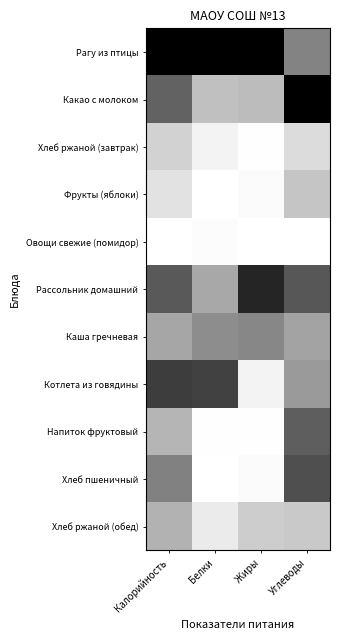

Reading left to right, list all the values displayed in this chart.

Рагу из птицы: Калорийность=1.0	Белки=1.0	Жиры=1.0	Углеводы=0.5
Какао с молоком: Калорийность=0.6	Белки=0.2	Жиры=0.3	Углеводы=1.0
Хлеб ржаной (завтрак): Калорийность=0.2	Белки=0.0	Жиры=0.0	Углеводы=0.1
Фрукты (яблоки): Калорийность=0.1	Белки=0.0	Жиры=0.0	Углеводы=0.2
Овощи свежие (помидор): Калорийность=0.0	Белки=0.0	Жиры=0.0	Углеводы=0.0
Рассольник домашний: Калорийность=0.6	Белки=0.3	Жиры=0.9	Углеводы=0.7
Каша гречневая: Калорийность=0.4	Белки=0.4	Жиры=0.5	Углеводы=0.4
Котлета из говядины: Калорийность=0.8	Белки=0.7	Жиры=0.0	Углеводы=0.4
Напиток фруктовый: Калорийность=0.3	Белки=0.0	Жиры=0.0	Углеводы=0.6
Хлеб пшеничный: Калорийность=0.5	Белки=0.0	Жиры=0.0	Углеводы=0.7
Хлеб ржаной (обед): Калорийность=0.3	Белки=0.1	Жиры=0.2	Углеводы=0.2